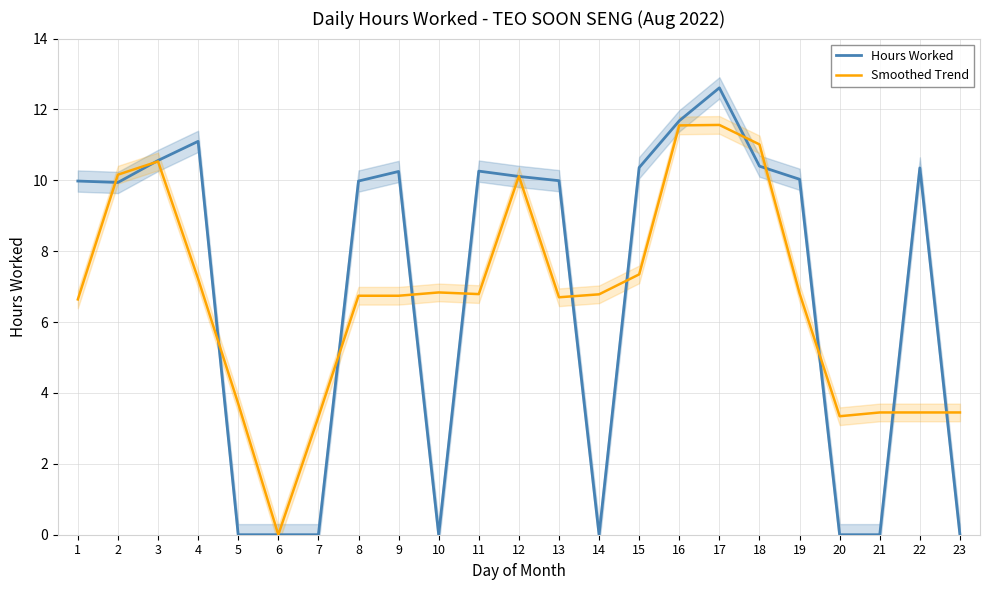

Reading right to left, list all the values displayed in this chart.

Hours Worked: 0.0	10.3	0.0	0.0	10.0	10.4	12.6	11.7	10.4	0.0	10.0	10.1	10.3	0.0	10.2	10.0	0.0	0.0	0.0	11.1	10.6	9.9	10.0
Smoothed Trend: 3.4	3.4	3.4	3.3	6.8	11.0	11.6	11.5	7.3	6.8	6.7	10.1	6.8	6.8	6.7	6.7	3.3	0.0	3.7	7.2	10.5	10.2	6.6